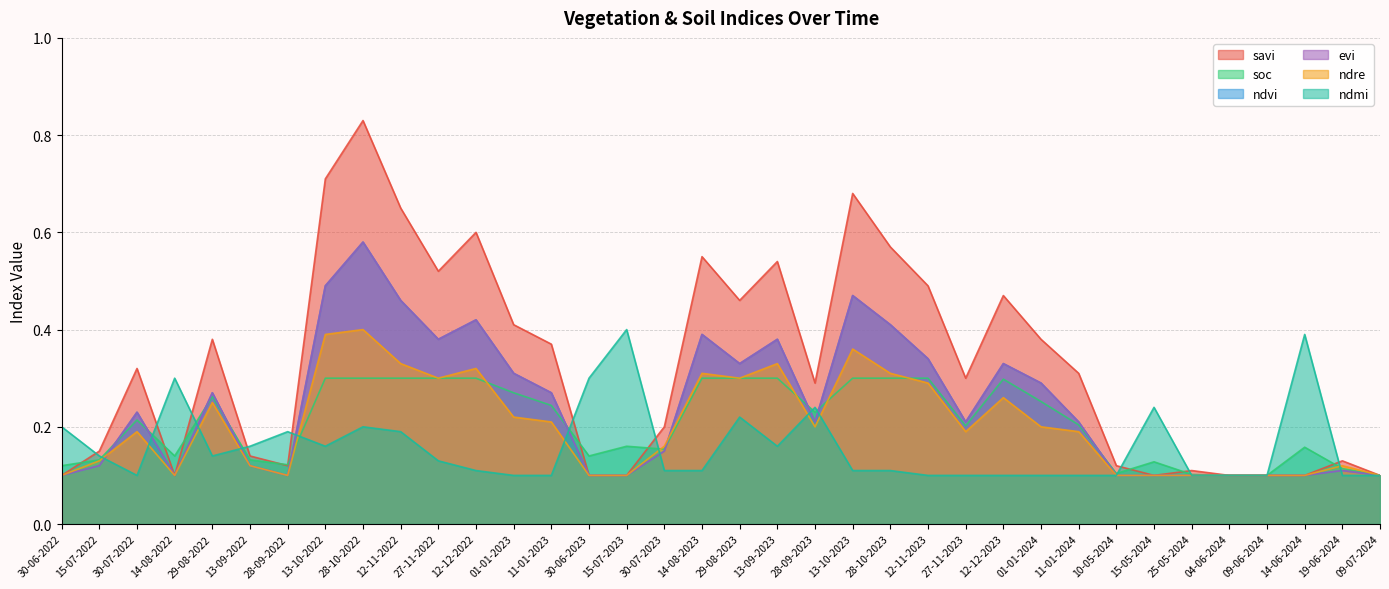

What position from the right is 12-11-2023?

13